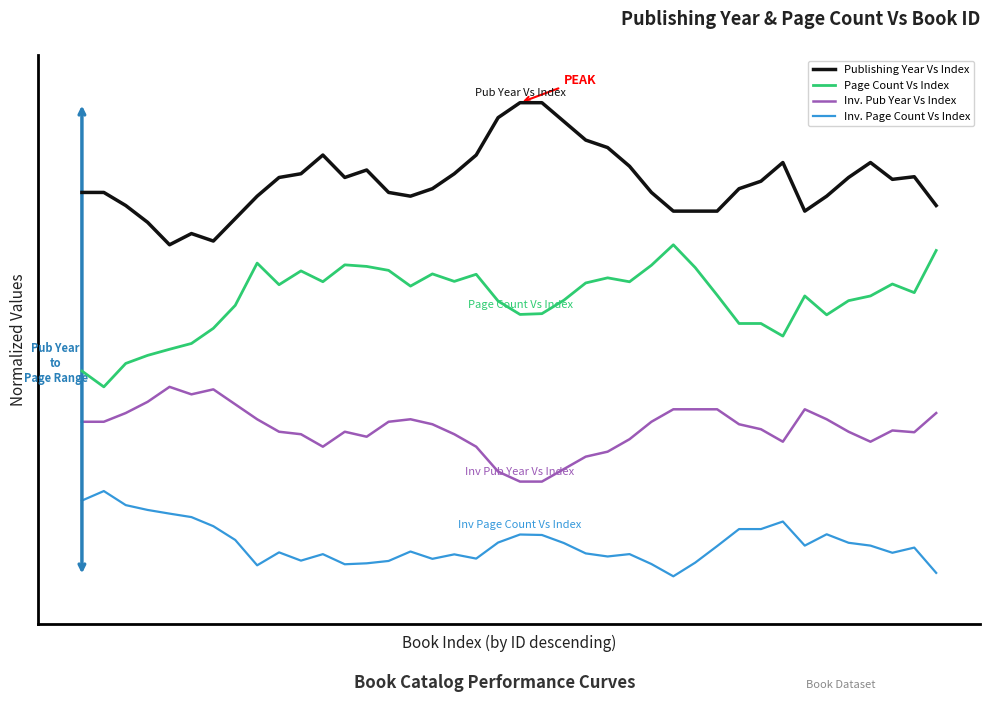

At how many categories does at least one series exceed 0?

40